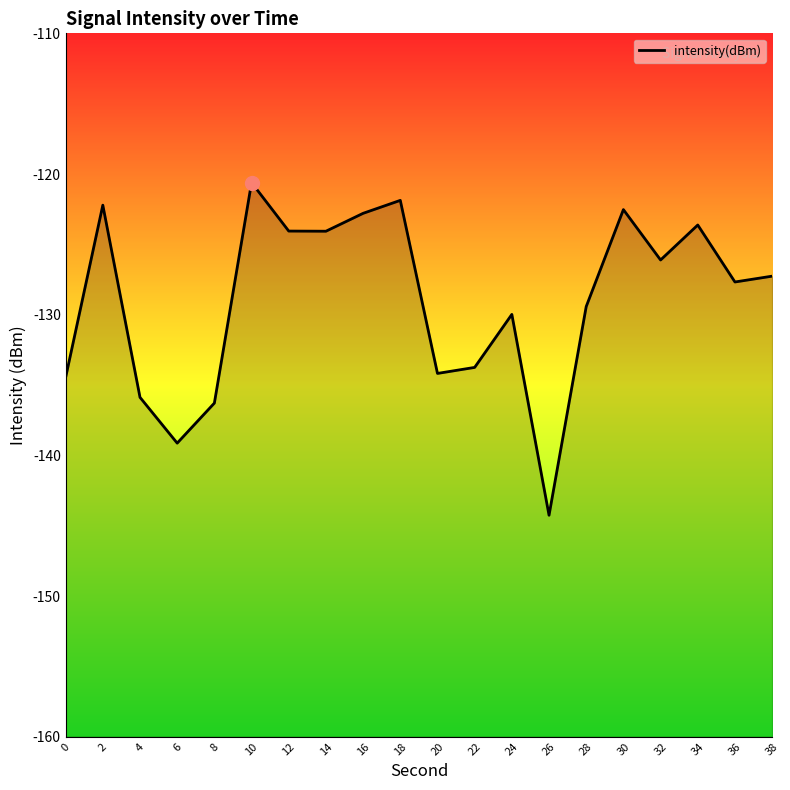

What is the greatest value displayed?

-120.6